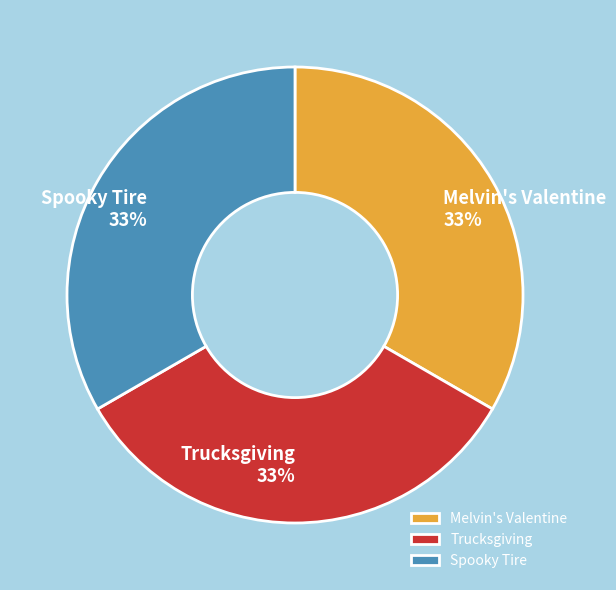

What is the ratio of the value at Trucksgiving to the value at Spooky Tire?

1.0